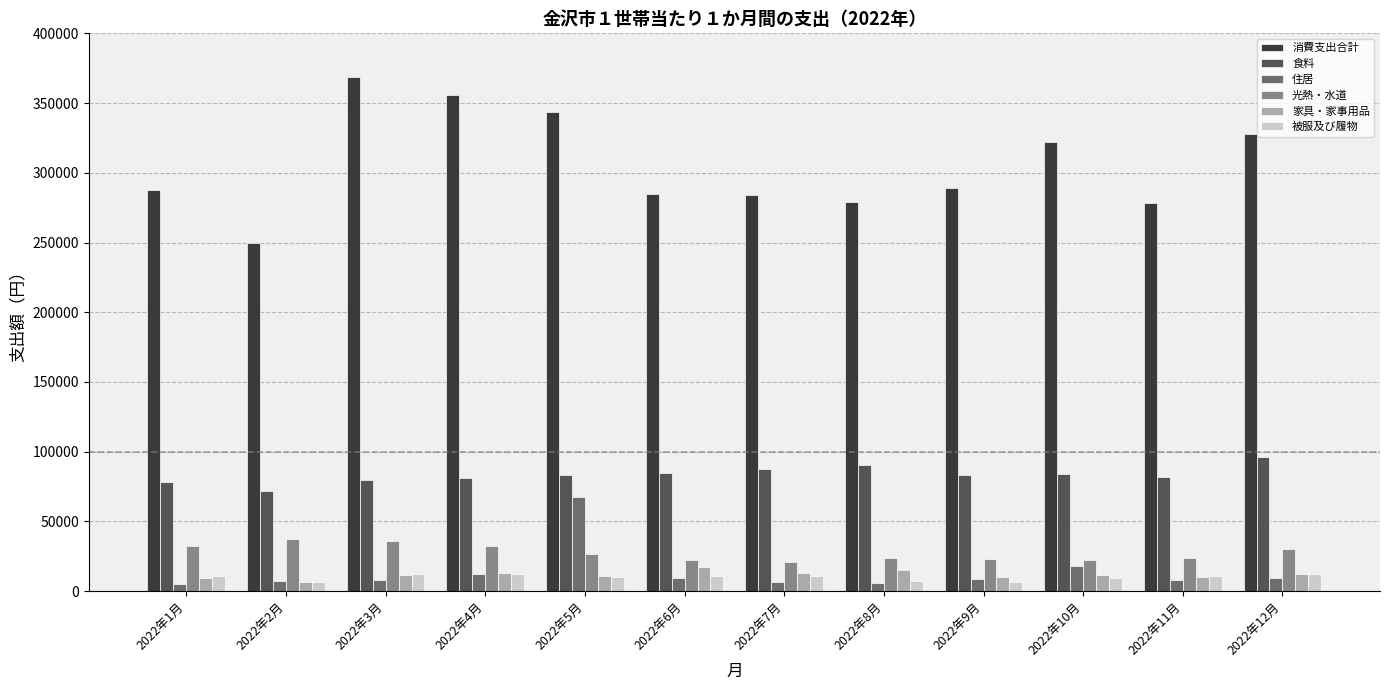

True or false: 食料 has a value of 27964 at 2022年4月.

False